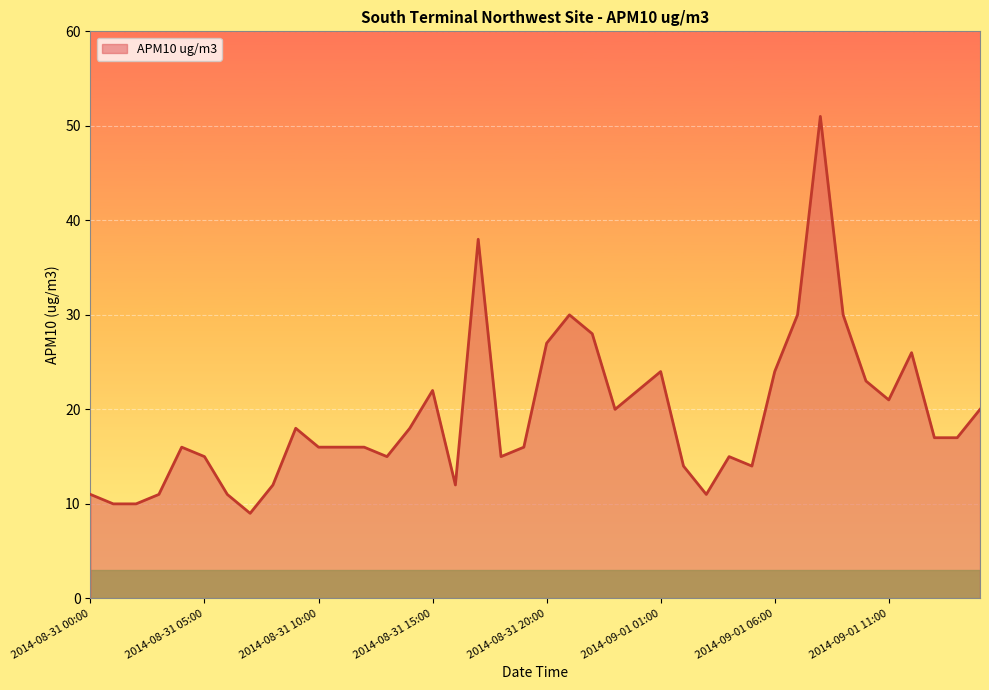

What is the difference between the maximum and minimum values?

42